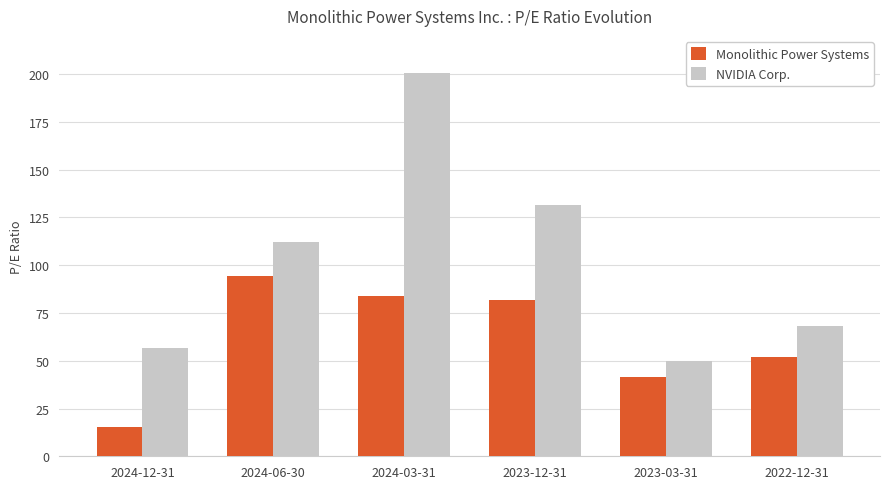

At 2024-03-31, list the series in order from largest to smallest.

NVIDIA Corp., Monolithic Power Systems